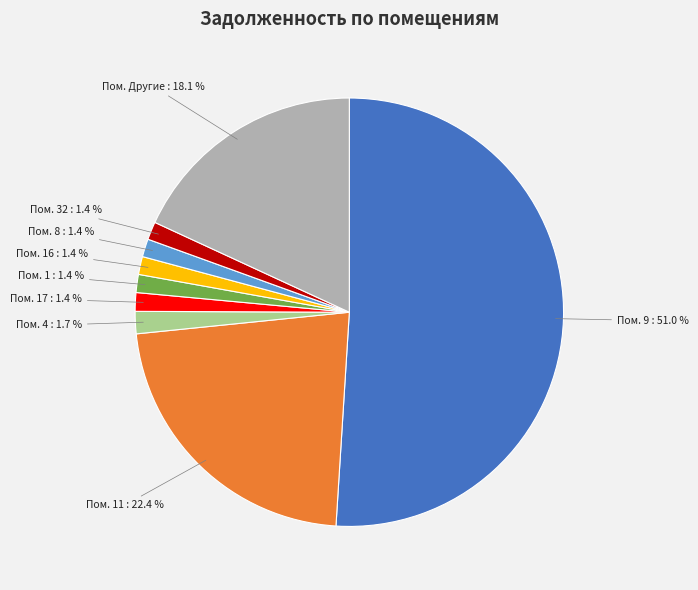

Is there a majority slice in this chart?

Yes